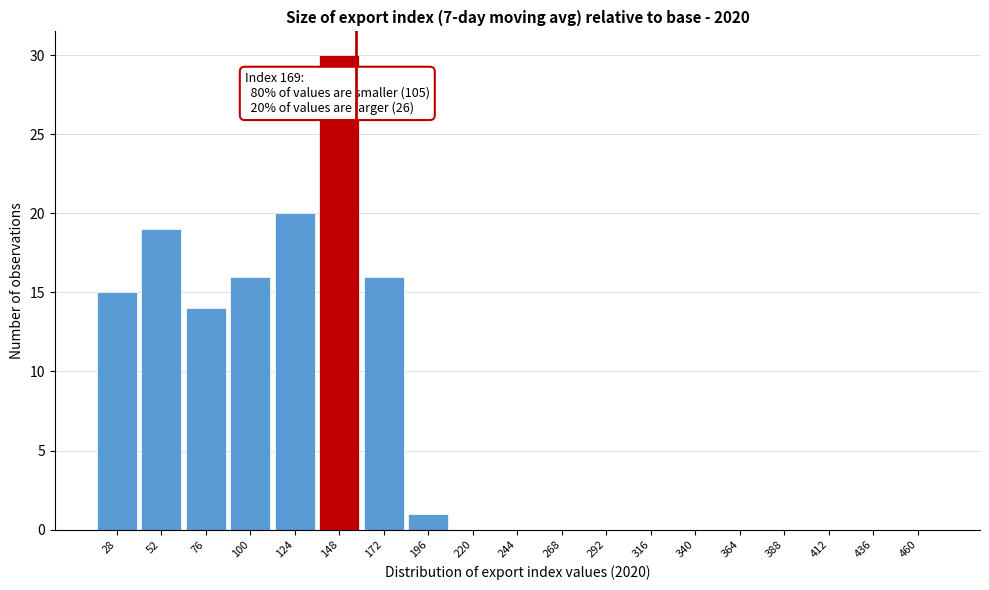

Reading left to right, list all the values displayed in this chart.

28=15	52=19	76=14	100=16	124=20	148=30	172=16	196=1	220=0	244=0	268=0	292=0	316=0	340=0	364=0	388=0	412=0	436=0	460=0